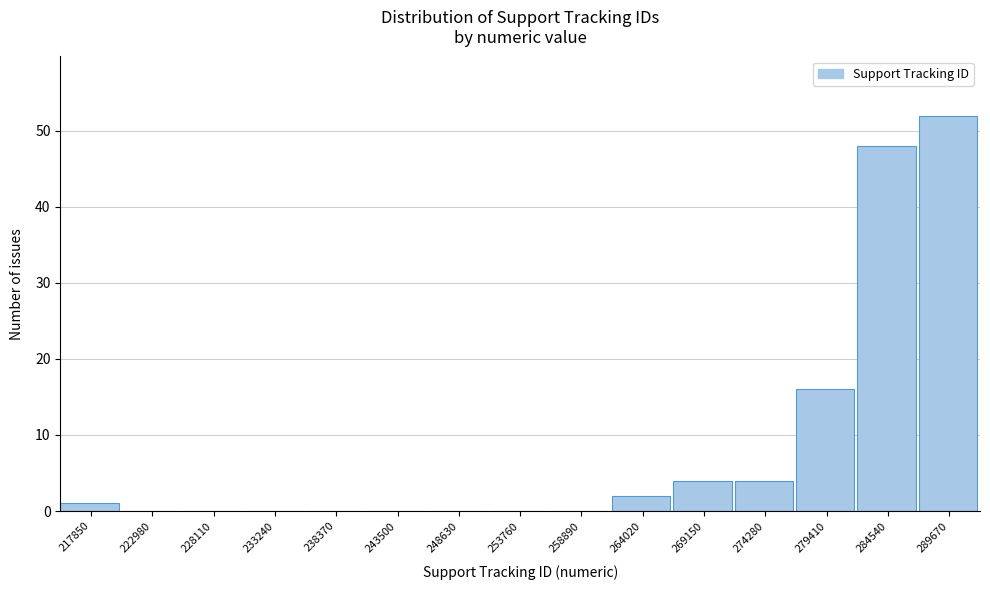

Reading right to left, transcribe all the data shown in this chart.

289670=52	284540=48	279410=16	274280=4	269150=4	264020=2	258890=0	253760=0	248630=0	243500=0	238370=0	233240=0	228110=0	222980=0	217850=1